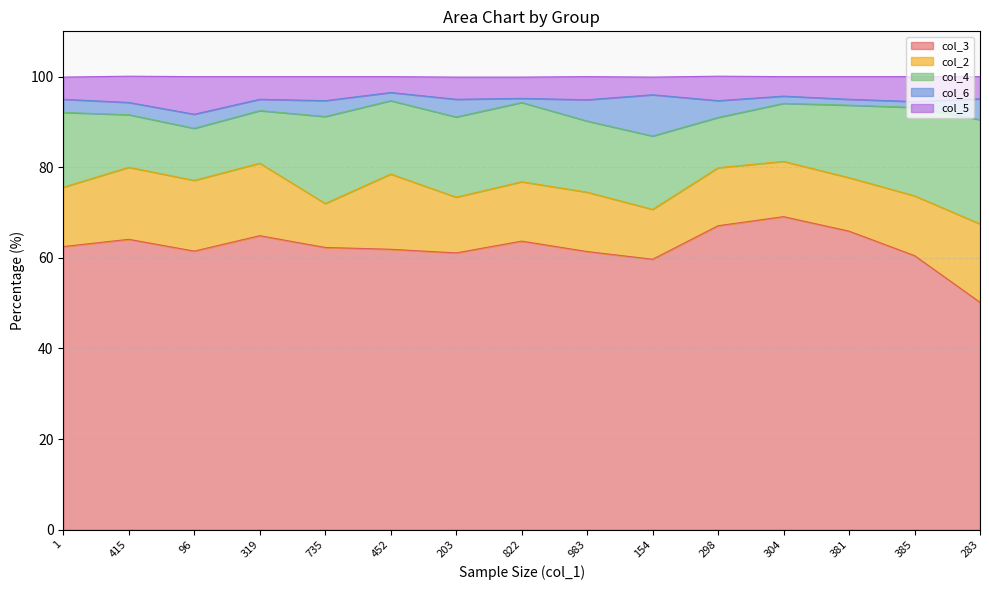

Is it true that col_6 equals 1.4 at 1?

False